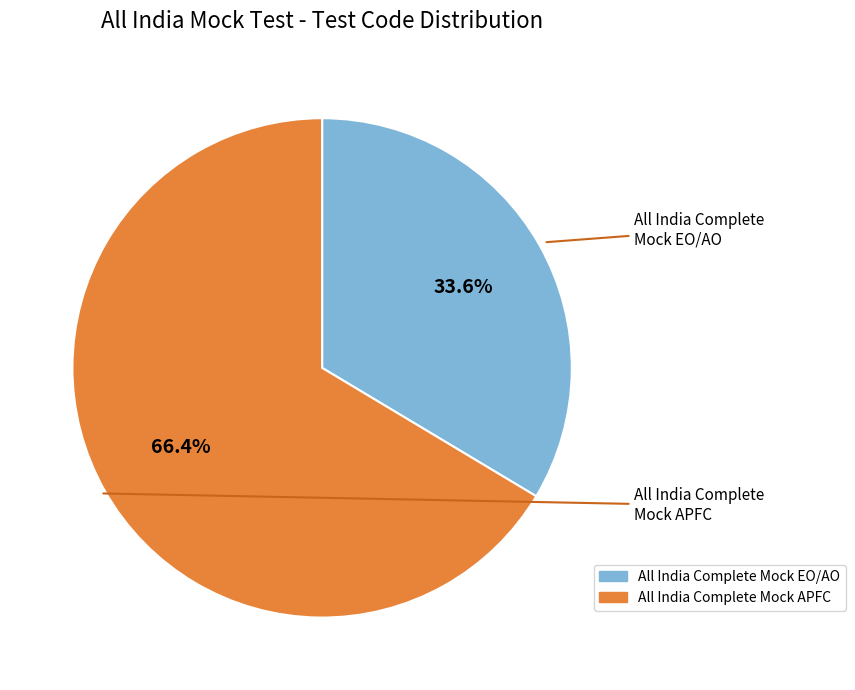

How many segments does this pie chart have?

2